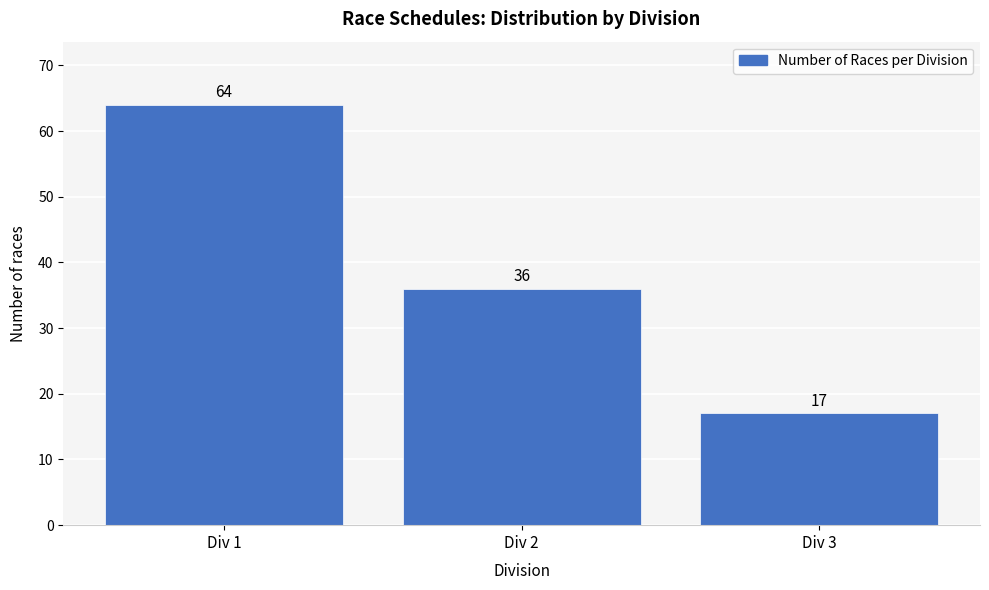

Reading left to right, transcribe all the data shown in this chart.

Div 1=64	Div 2=36	Div 3=17